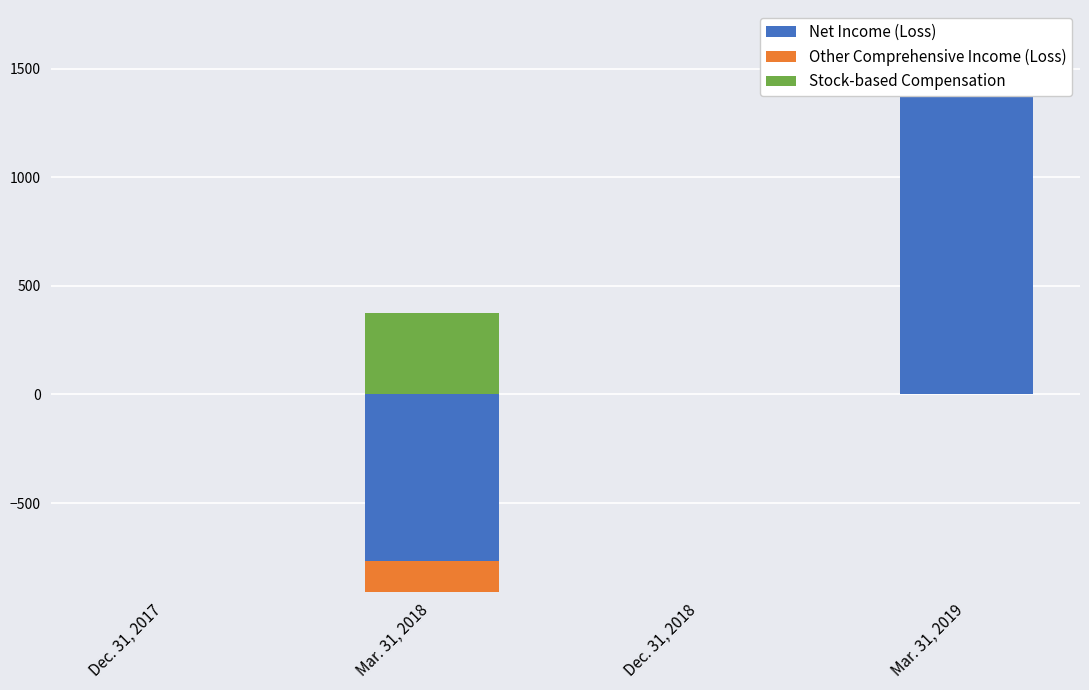

List the series in order of their overall mean, highest first.

Net Income (Loss), Stock-based Compensation, Other Comprehensive Income (Loss)